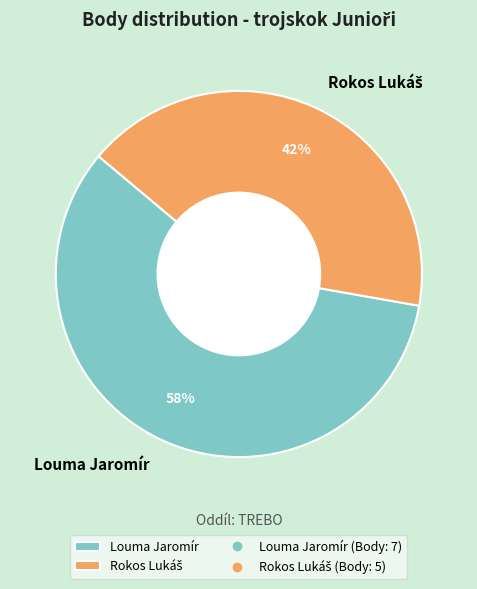

How many segments does this pie chart have?

2